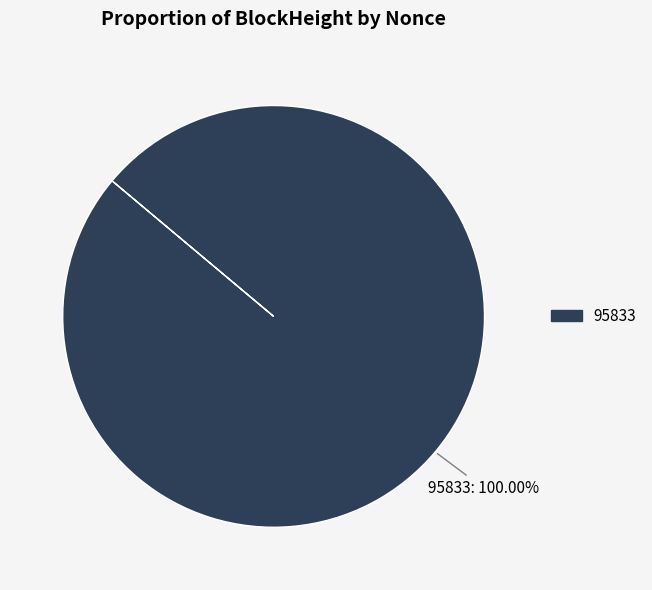

Count the number of slices in the pie.

1